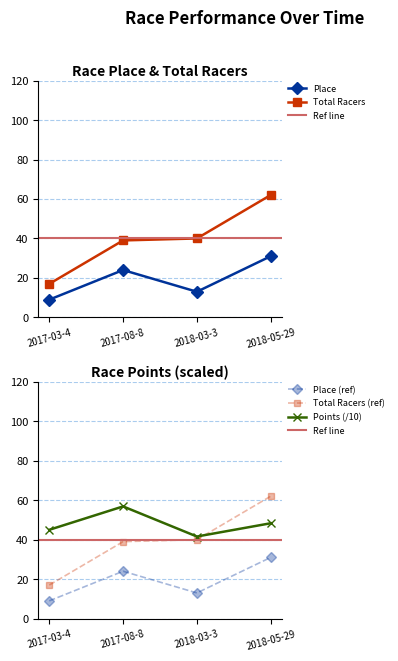

Does the chart have visible grid lines?

Yes